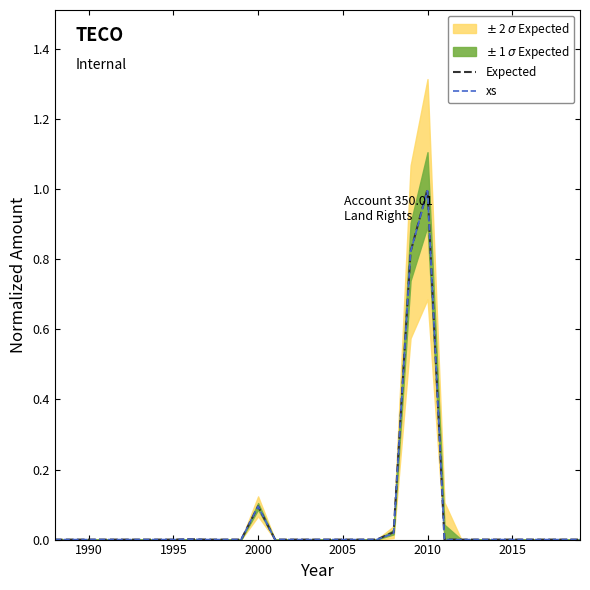

The value of xs at 1990 is 0.0. True or false?

True